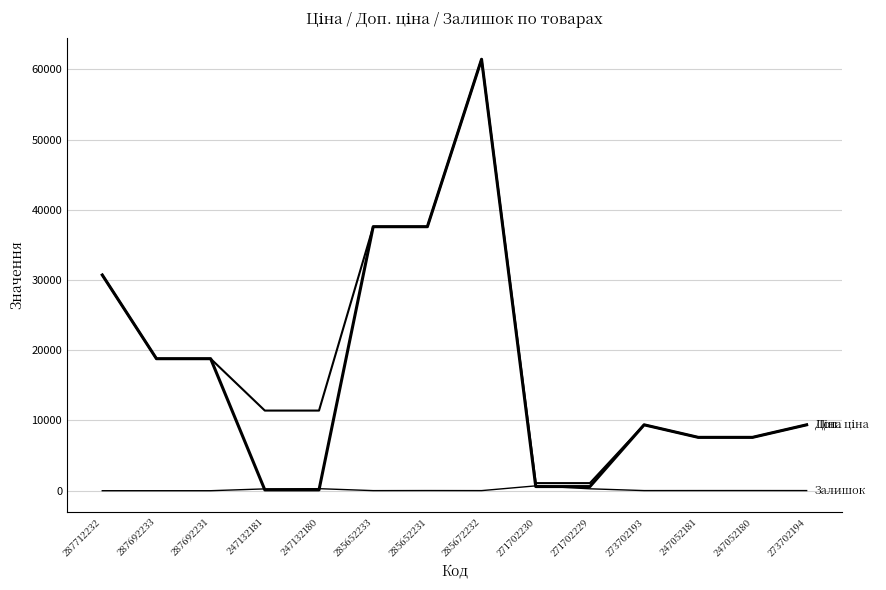

Which category has the lowest value across all series?

287712232